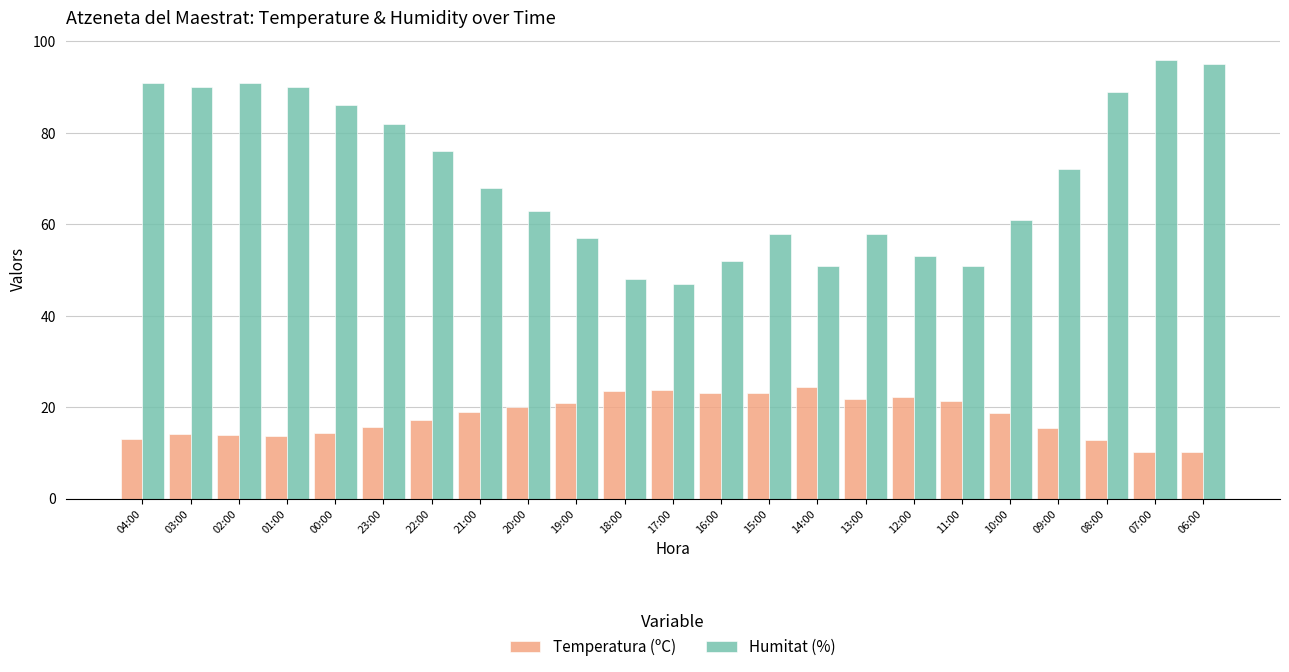

What is the minimum value shown in the chart?

10.2